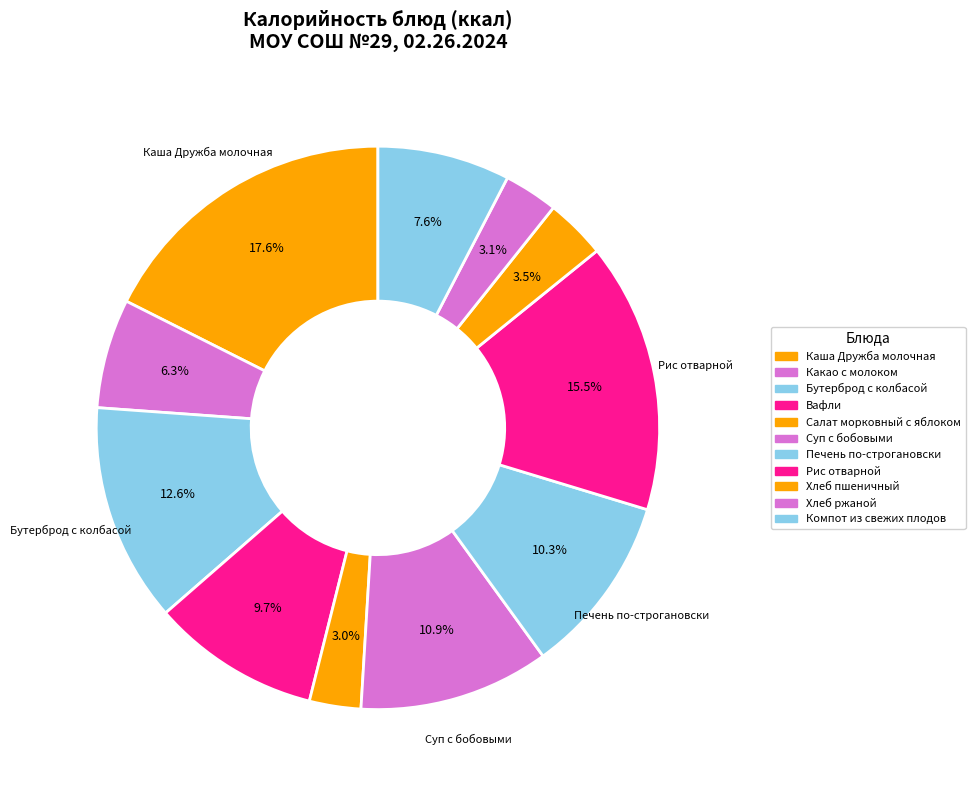

Between Рис отварной and Компот из свежих плодов, which is larger?

Рис отварной